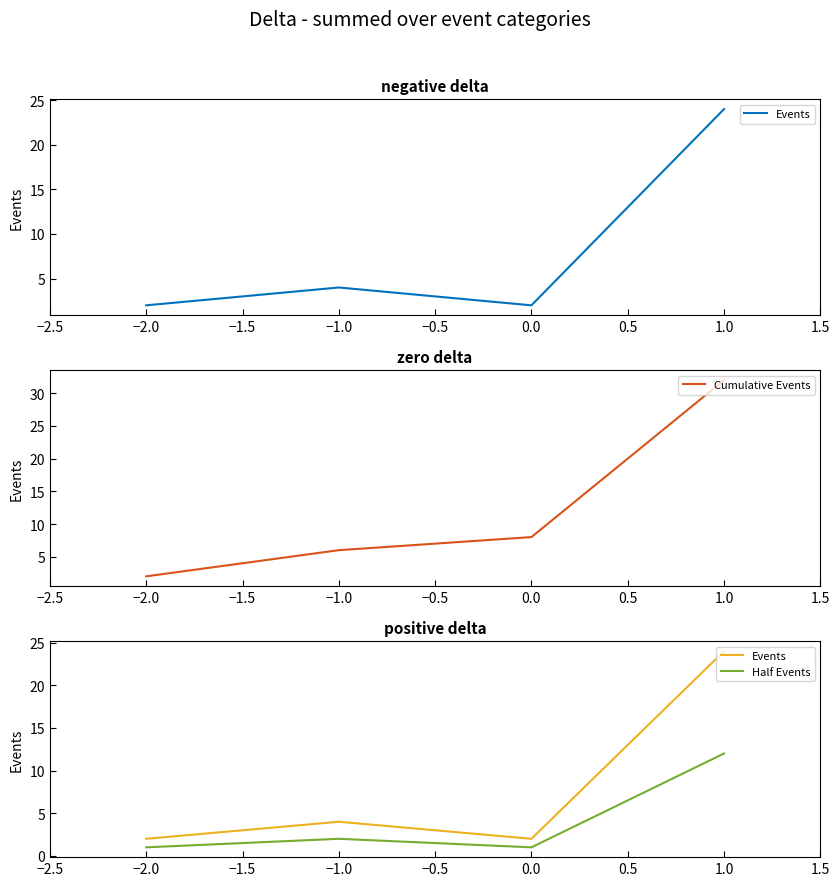

Which category has the lowest value in the Cumulative Events series?

−2.0